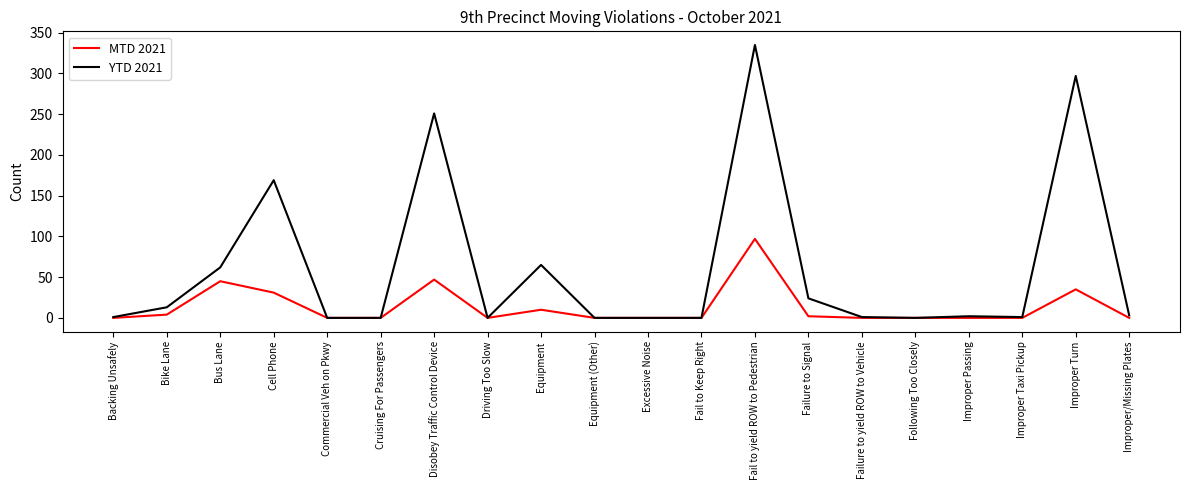

What is the average value of the MTD 2021 series?

14